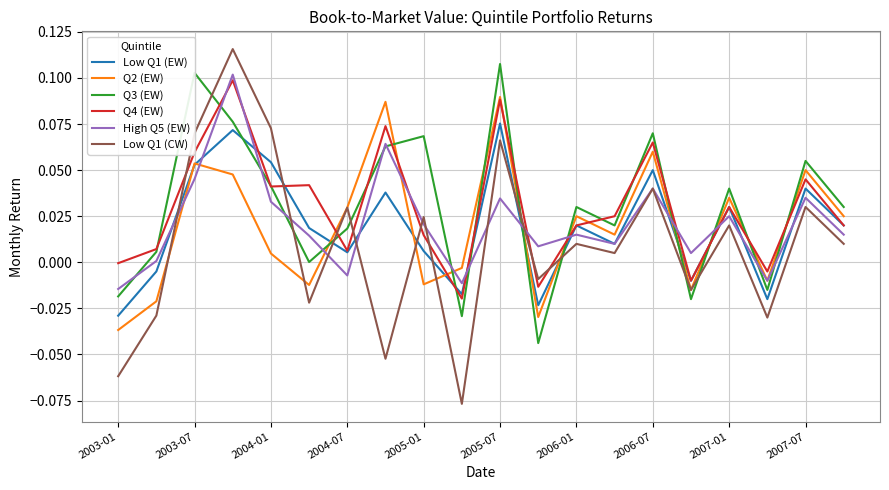

Which series ends up on top after the final intersection of High Q5 (EW) and Q4 (EW)?

Q4 (EW)